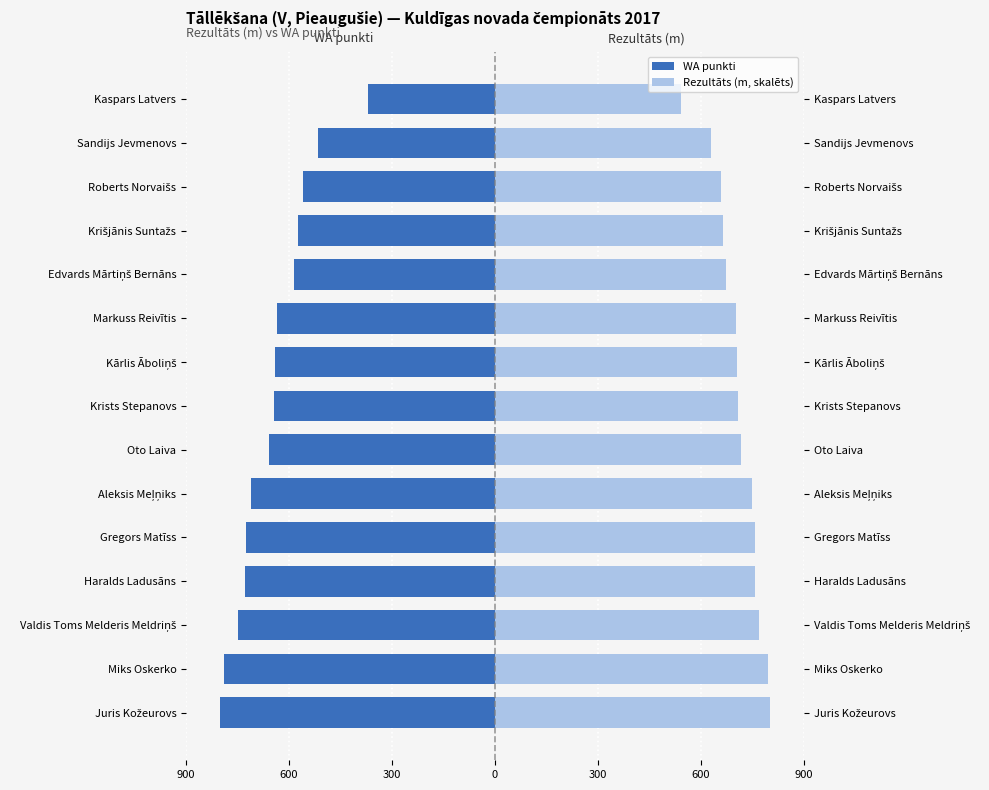

What is the difference between the second highest and minimum values in the Rezultāts (m, skalēts) series?

252.9